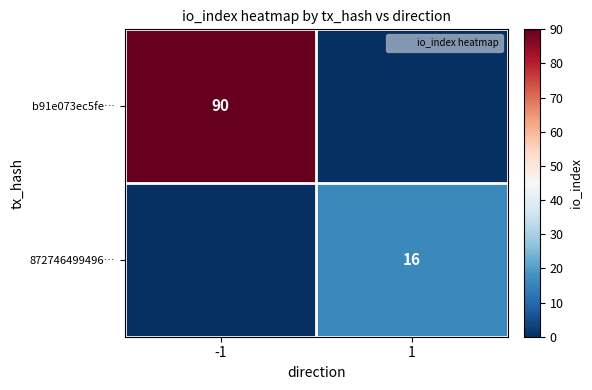

Which series has the widest spread of values?

b91e073ec5fe…